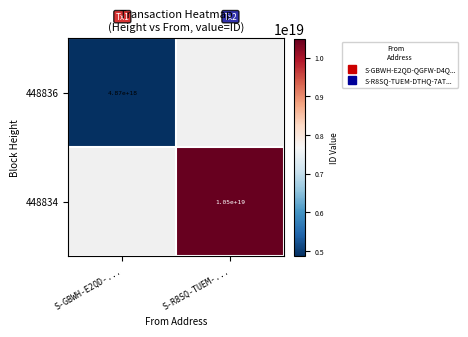

At how many categories does at least one series exceed 5173481852229896192?

1